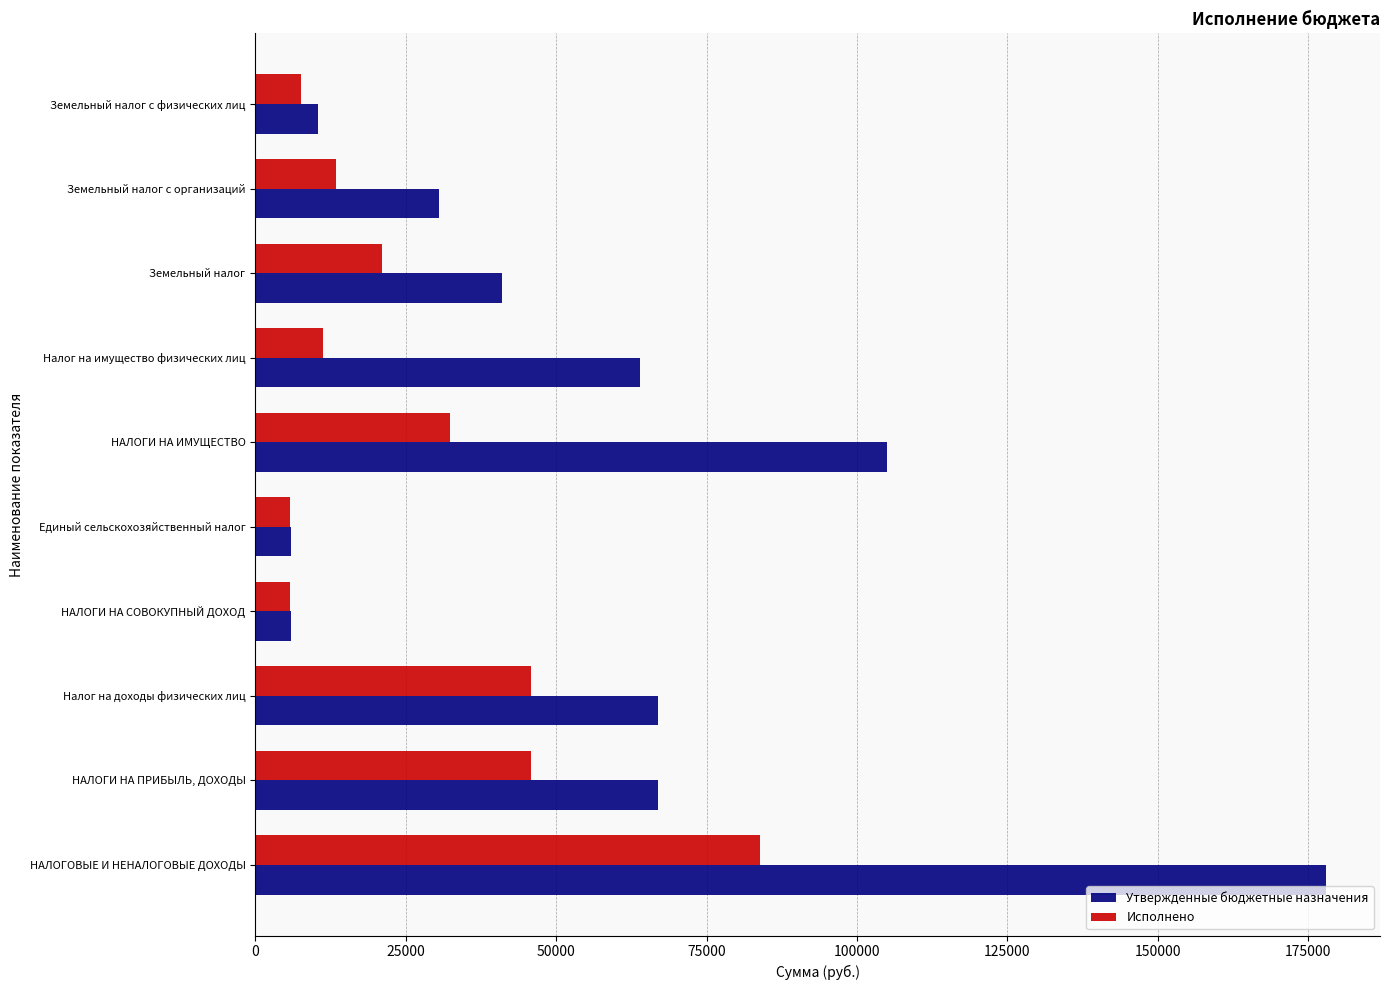

What is the lowest value of the Исполнено series?

5781.8